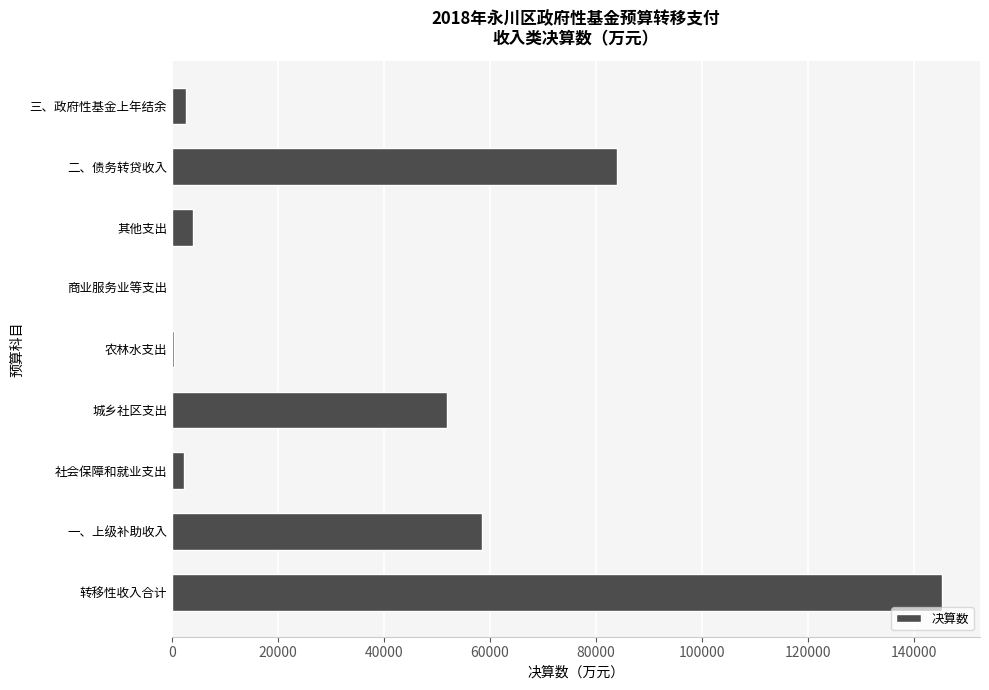

At which label is the value closest to 72645?

二、债务转贷收入